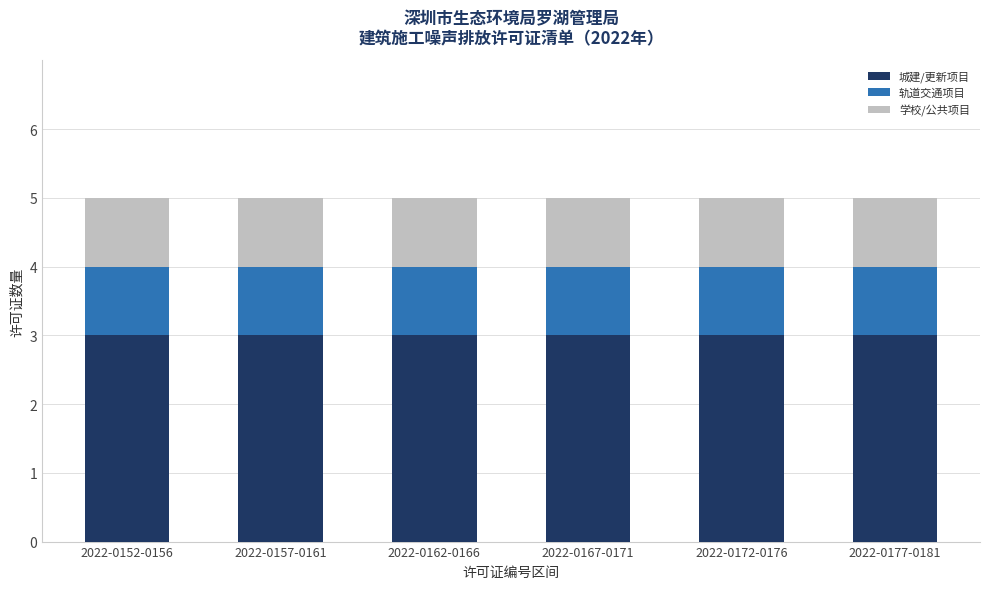

Is it true that 城建/更新项目 equals 5 at 2022-0162-0166?

False